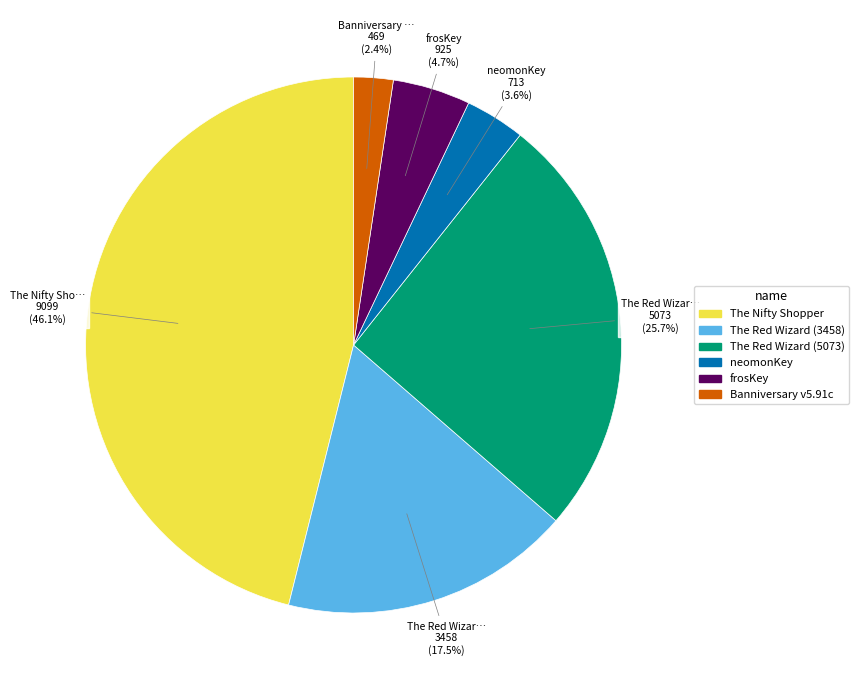

Rank the categories by value from highest to lowest.

The Nifty Shopper, The Red Wizard (5073), The Red Wizard (3458), frosKey, neomonKey, Banniversary v5.91c